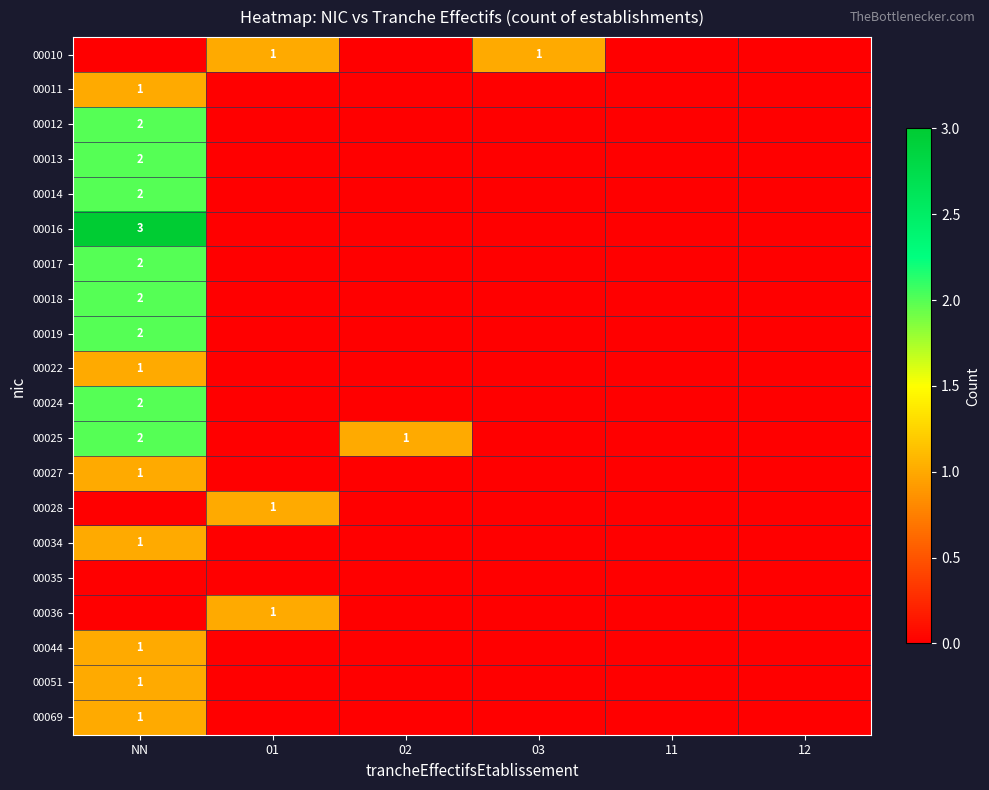

Count the number of categories in the chart.

6